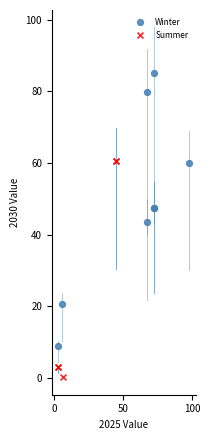

Which series has the largest Y range (max minus min)?

Winter